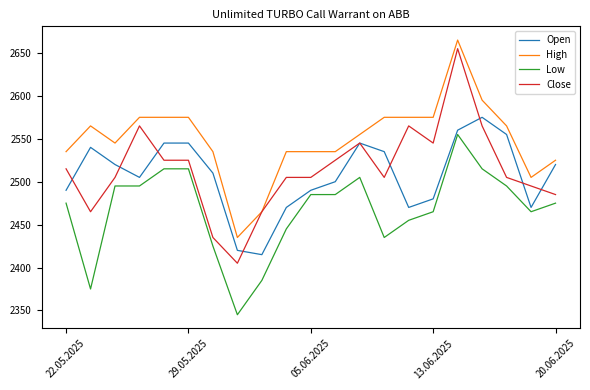

What are all the series names shown in the legend?

Open, High, Low, Close